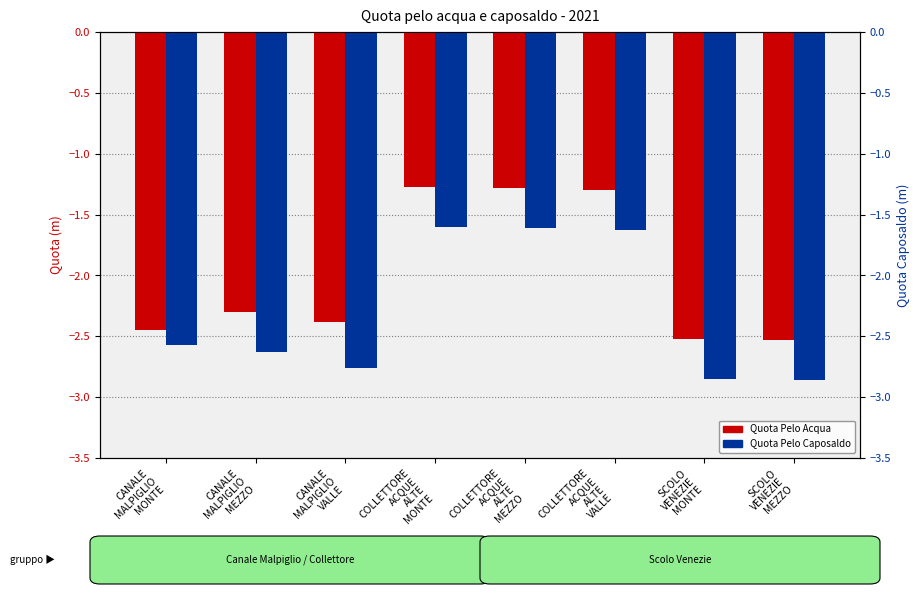

Is the value of QUOTA PELO ACQUA (Aprile) at CANALE
MALPIGLIO
MONTE greater than the value of QUOTA PELO CAPOSALDO (Aprile) at COLLETTORE
ACQUE
ALTE
MONTE?

No